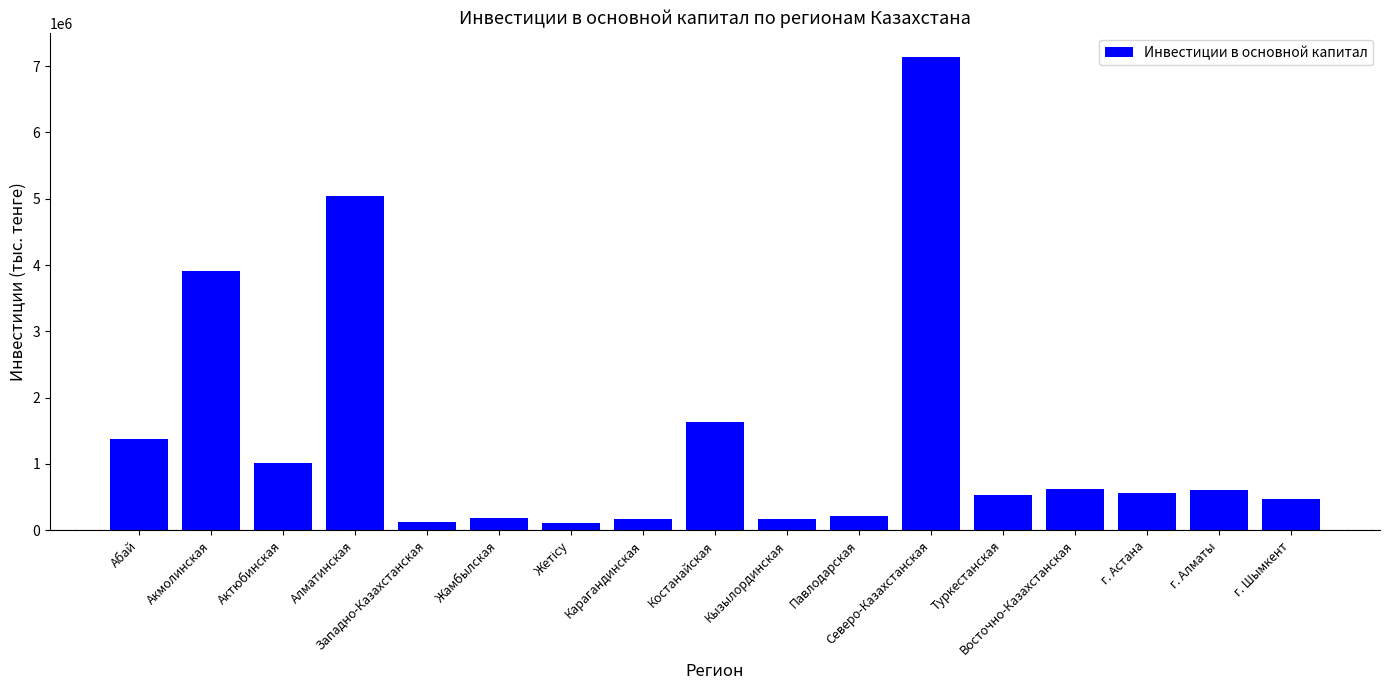

How many values are below 568154?

8